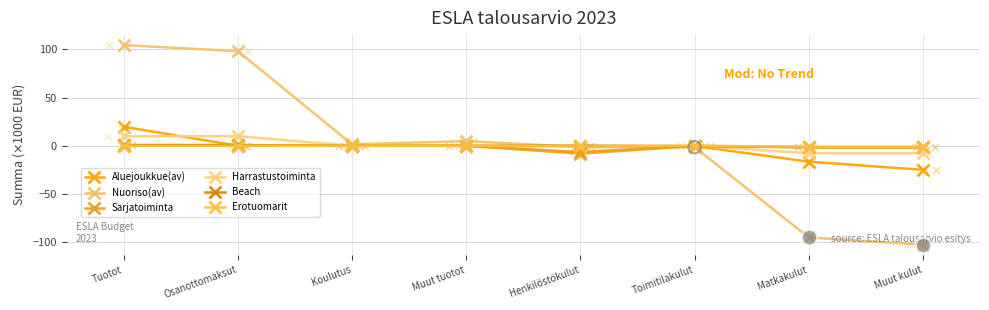

Which series has the largest total across all categories?

Nuoriso(av)